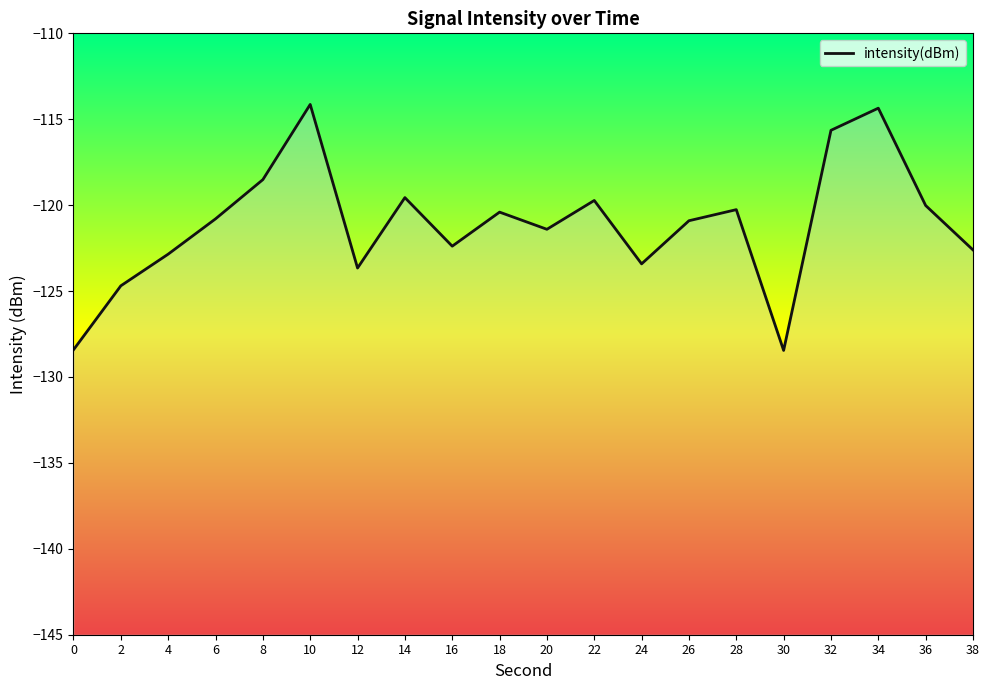

What is the difference between the values at 32 and 26?

5.3